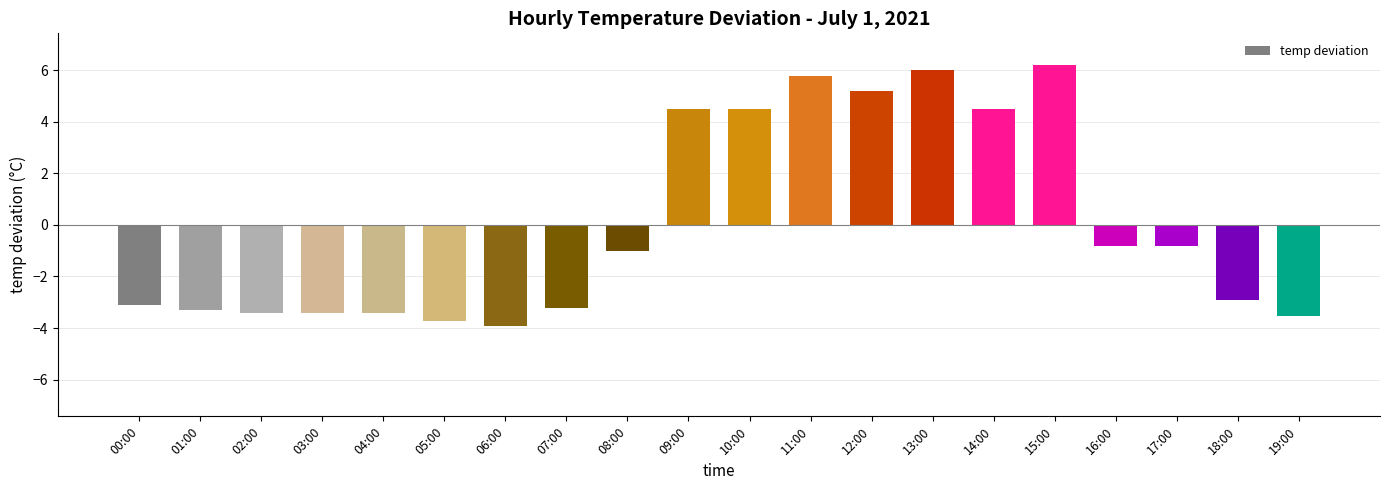

What is the smallest value displayed?

-3.9